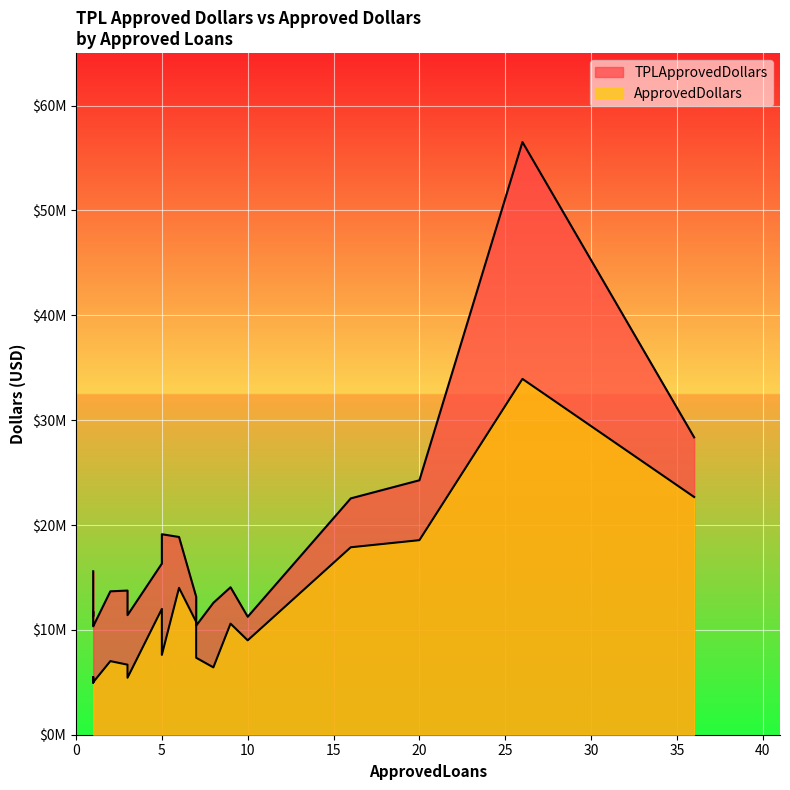

Where is TPLApprovedDollars nearest to the value 33430809?

36